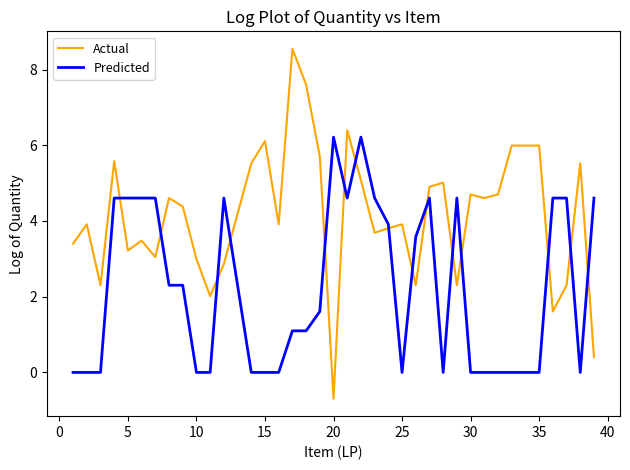

How many intersections are there between Actual and Predicted?

15